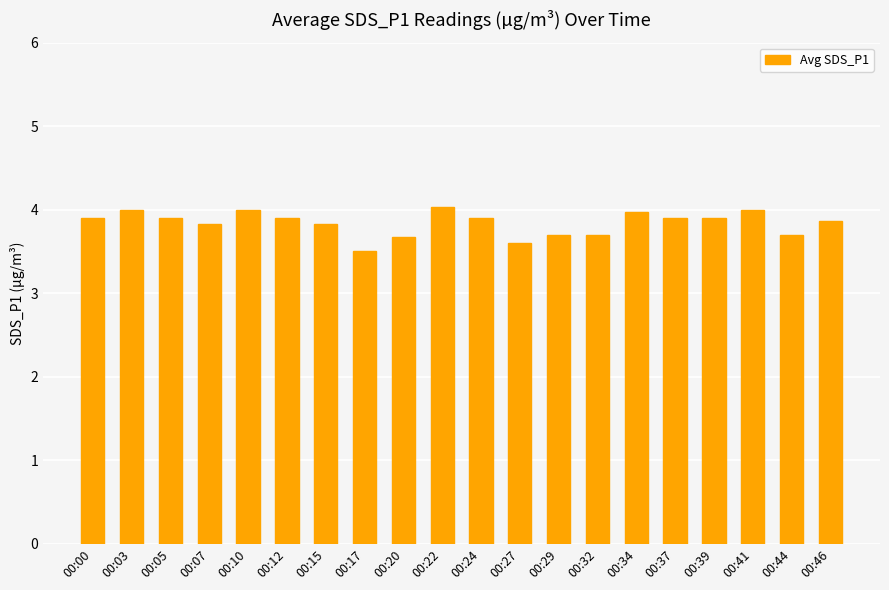

What is the smallest value displayed?

3.5